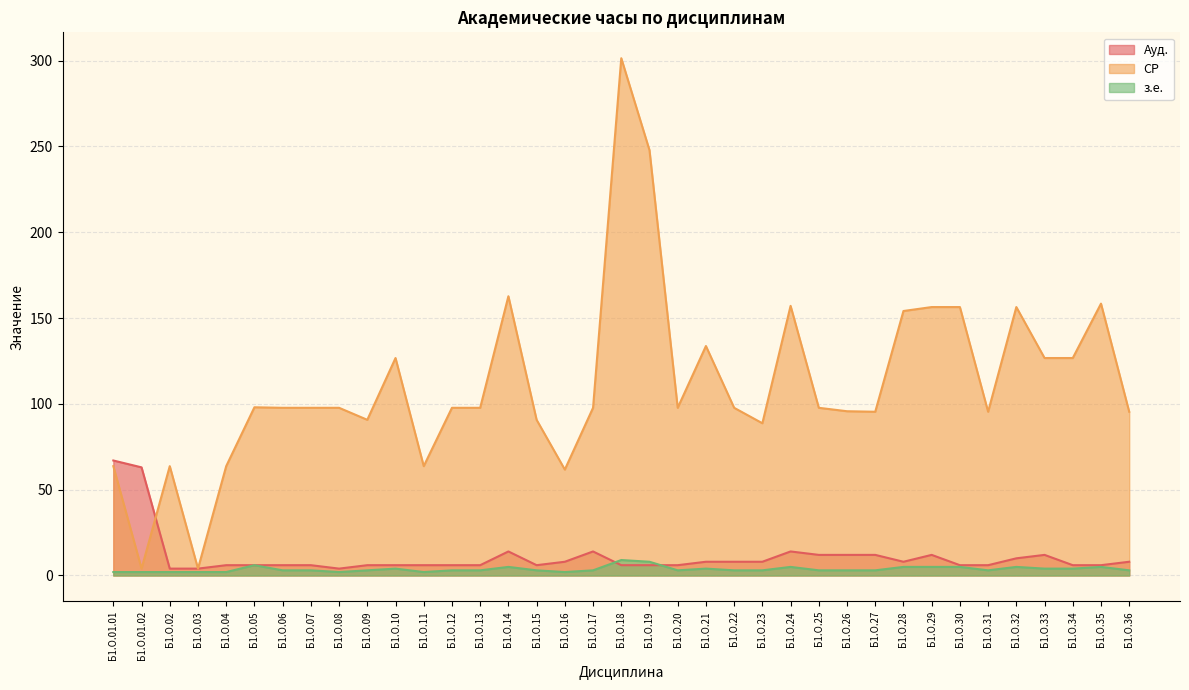

Reading left to right, extract all data points from this chart.

Ауд.: 67.0	63.0	4.0	4.0	6.0	6.0	6.0	6.0	4.0	6.0	6.0	6.0	6.0	6.0	14.0	6.0	8.0	14.0	6.0	6.0	6.0	8.0	8.0	8.0	14.0	12.0	12.0	12.0	8.0	12.0	6.0	6.0	10.0	12.0	6.0	6.0	8.0
СР: 63.7	4.0	63.7	4.0	63.7	98.0	97.7	97.7	97.7	90.7	126.7	63.7	97.7	97.7	162.7	90.7	61.7	97.7	301.4	247.8	97.7	133.7	97.7	88.7	157.1	97.7	95.7	95.4	154.1	156.4	156.4	95.4	156.4	126.7	126.7	158.4	95.4
з.е.: 2.0	2.0	2.0	2.0	2.0	6.0	3.0	3.0	2.0	3.0	4.0	2.0	3.0	3.0	5.0	3.0	2.0	3.0	9.0	8.0	3.0	4.0	3.0	3.0	5.0	3.0	3.0	3.0	5.0	5.0	5.0	3.0	5.0	4.0	4.0	5.0	3.0